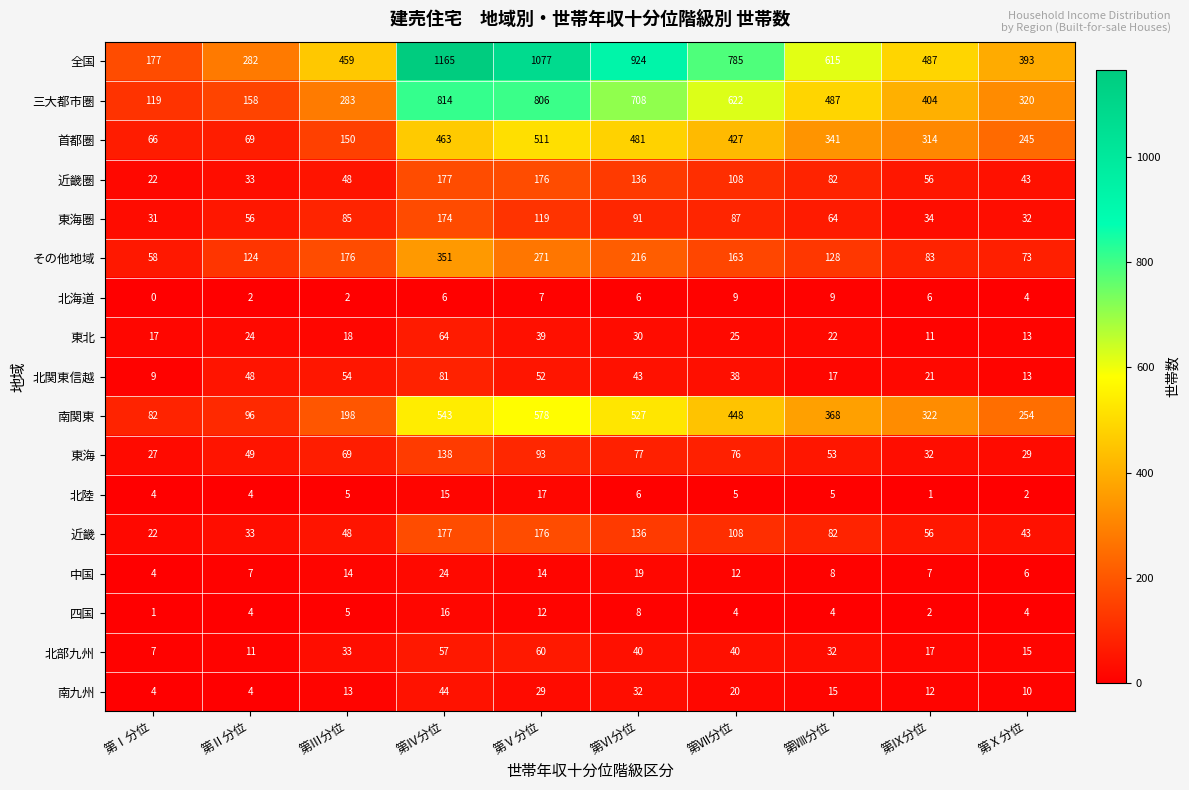

What is the approximate value of 北関東信越 at 第Ⅴ分位?

52